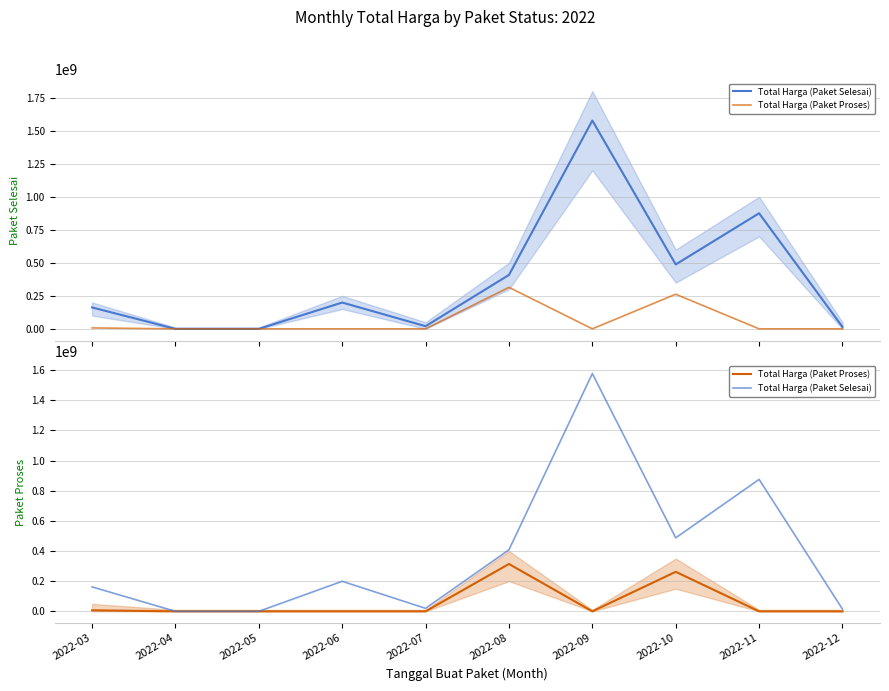

At which label does Total Harga (Paket Selesai) reach its minimum?

2022-04